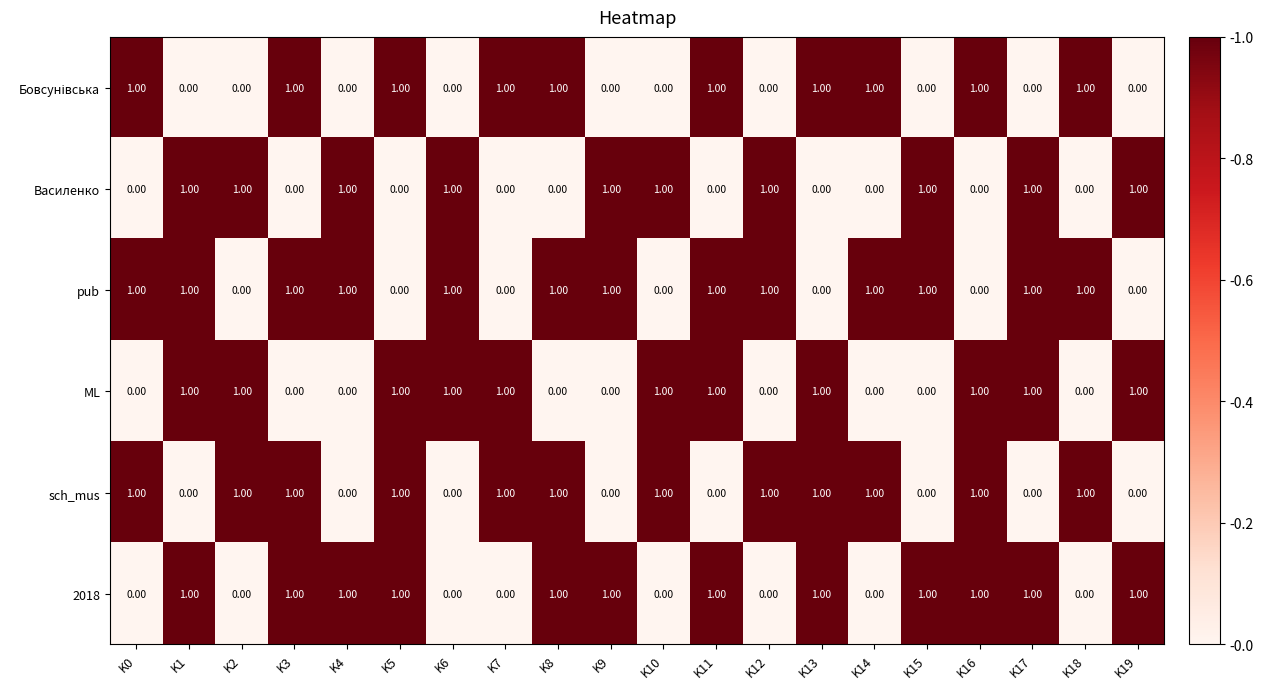

What is the total value across all series at K2?

3